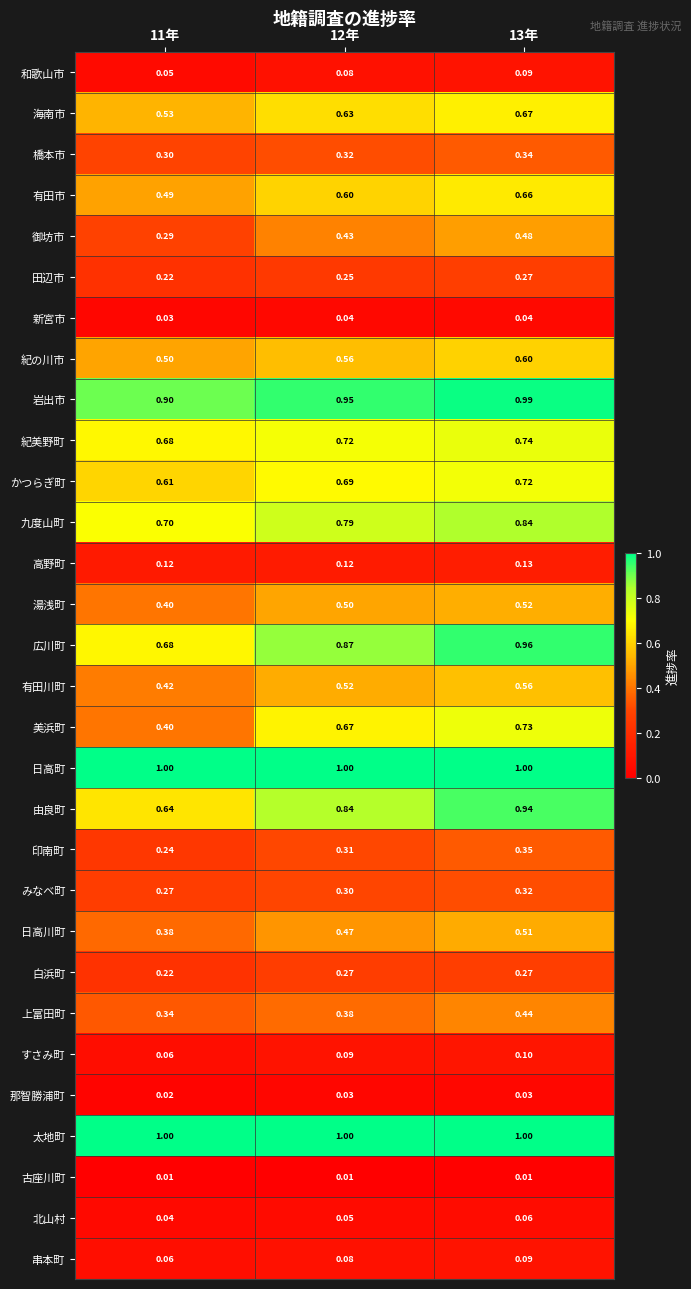

Which series has the largest range (max minus min)?

美浜町